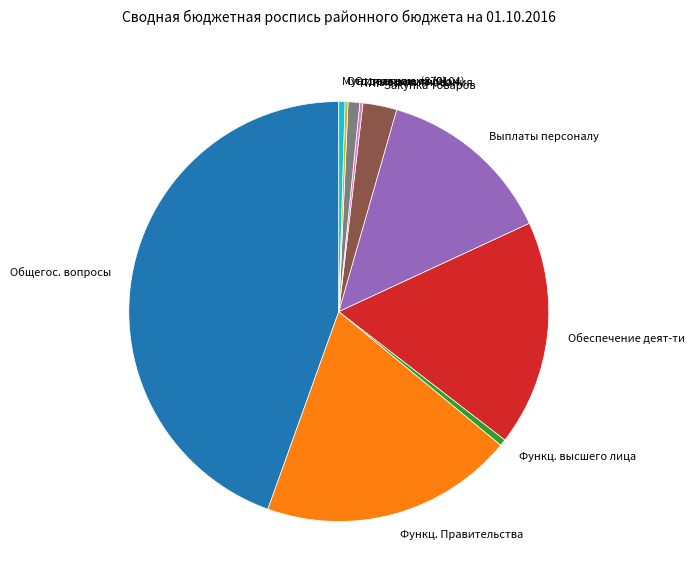

True or false: Мун. программа (0104) accounts for 0% of the total.

True